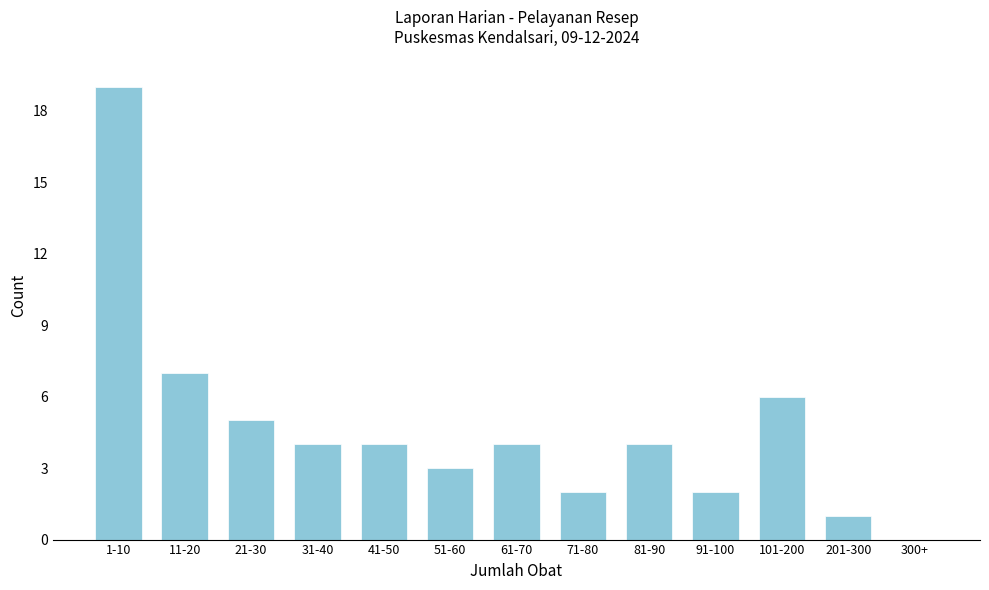

Reading left to right, extract all data points from this chart.

1-10=19	11-20=7	21-30=5	31-40=4	41-50=4	51-60=3	61-70=4	71-80=2	81-90=4	91-100=2	101-200=6	201-300=1	300+=0